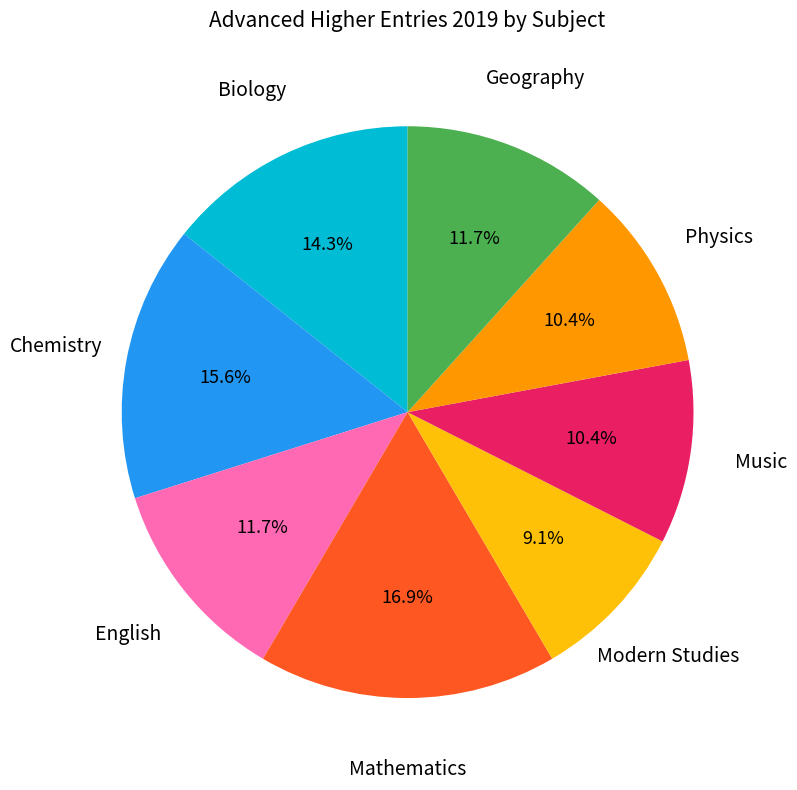

Does any single category account for the majority?

No